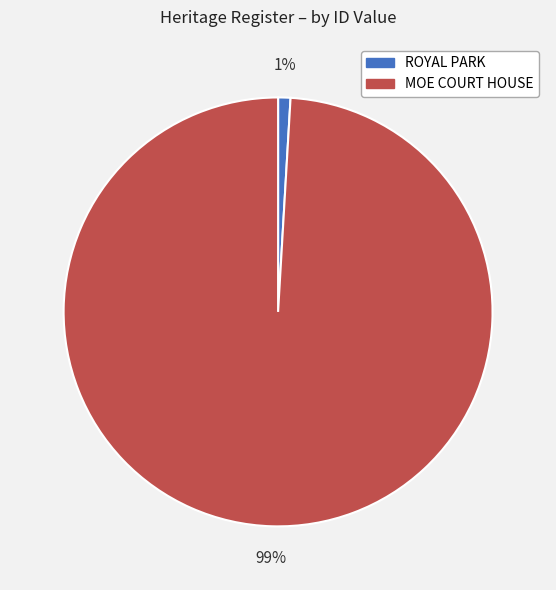

Does MOE COURT HOUSE account for over 50% of the chart?

Yes